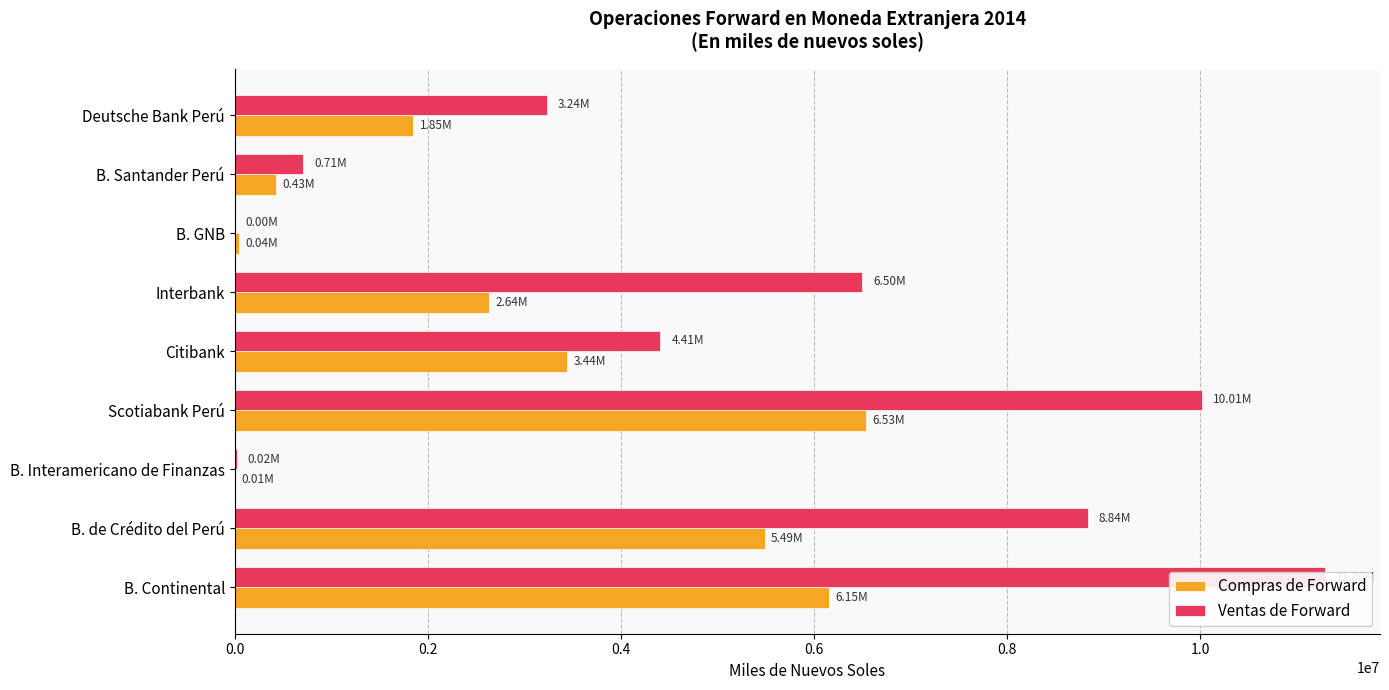

Rank the series by their maximum value, from lowest to highest.

Compras de Forward, Ventas de Forward